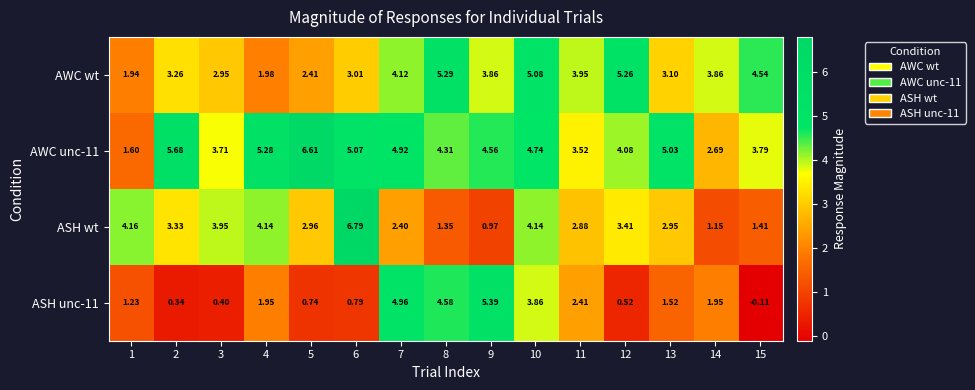

At how many categories does at least one series exceed 3?

15